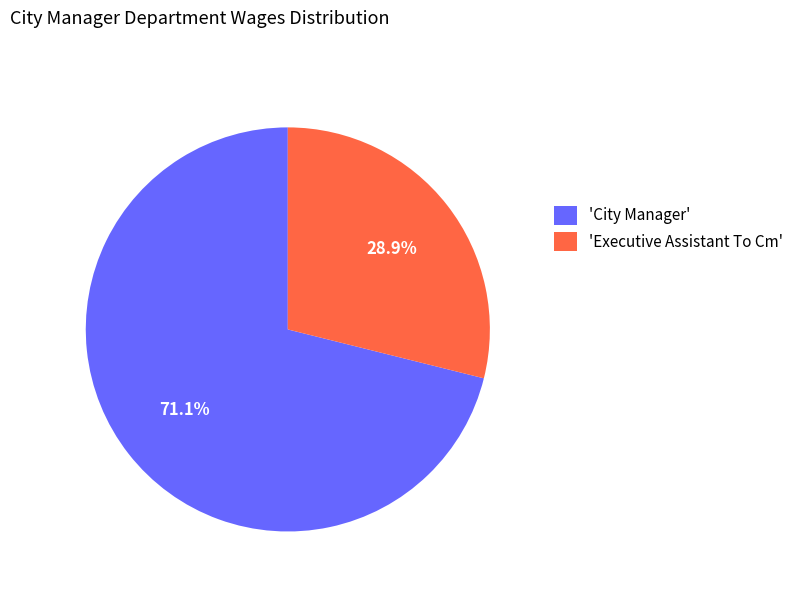

What is the ratio of the value at 'Executive Assistant To Cm' to the value at 'City Manager'?

0.4